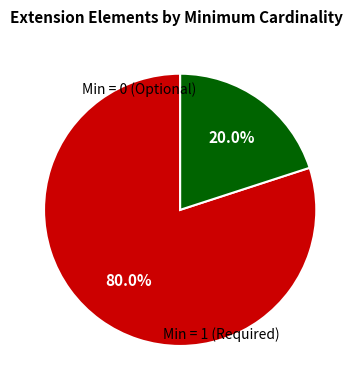

To the nearest percent, what is the difference between the largest and smallest slice percentages?

60%